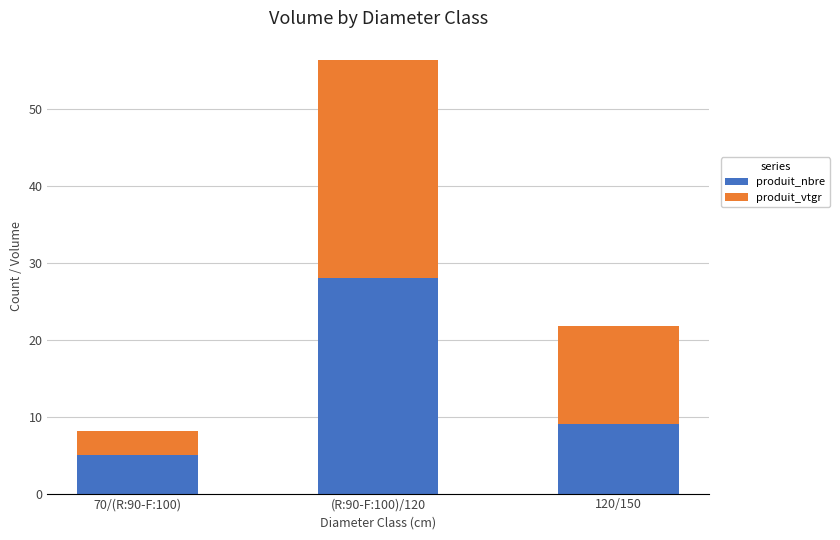

The produit_nbre series shows 5.0 at 70/(R:90-F:100). True or false?

True